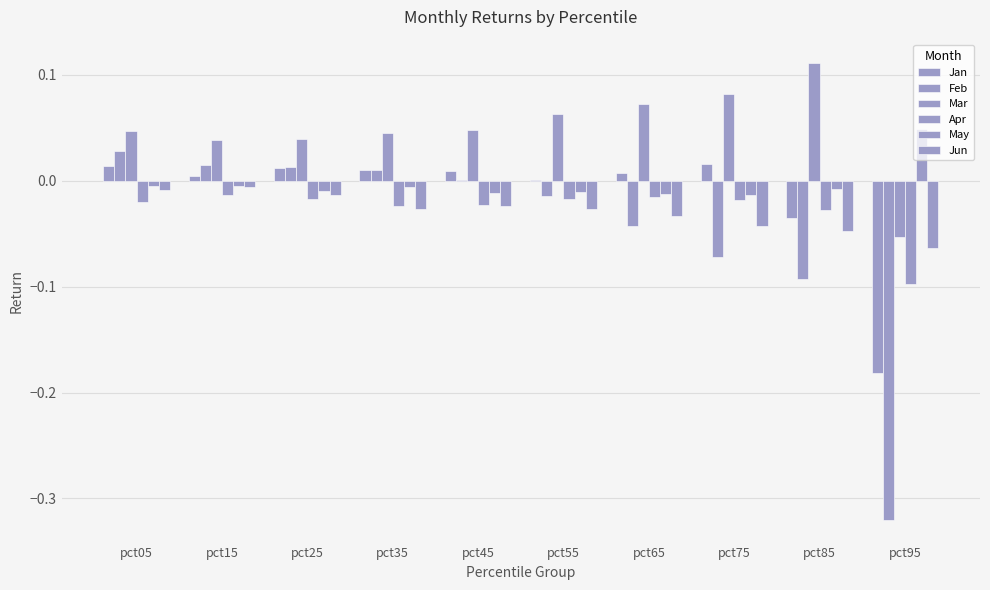

Which series changed the most between pct05 and pct25?

Feb